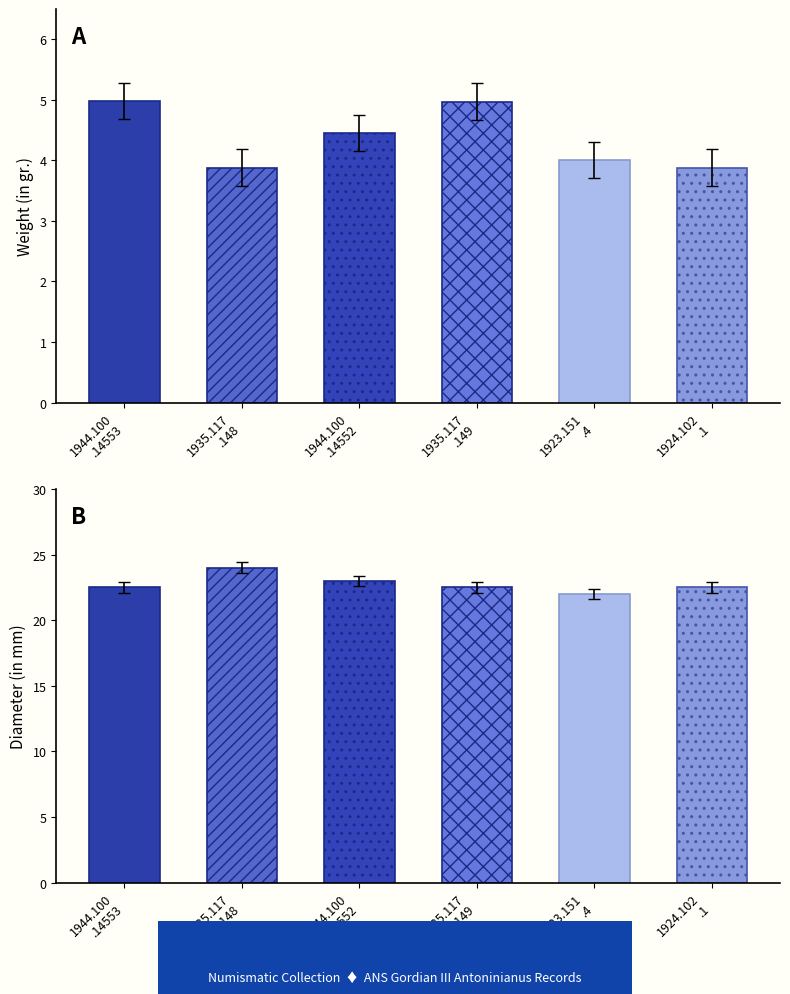

At which category is the sum across all series the highest?

1935.117.148